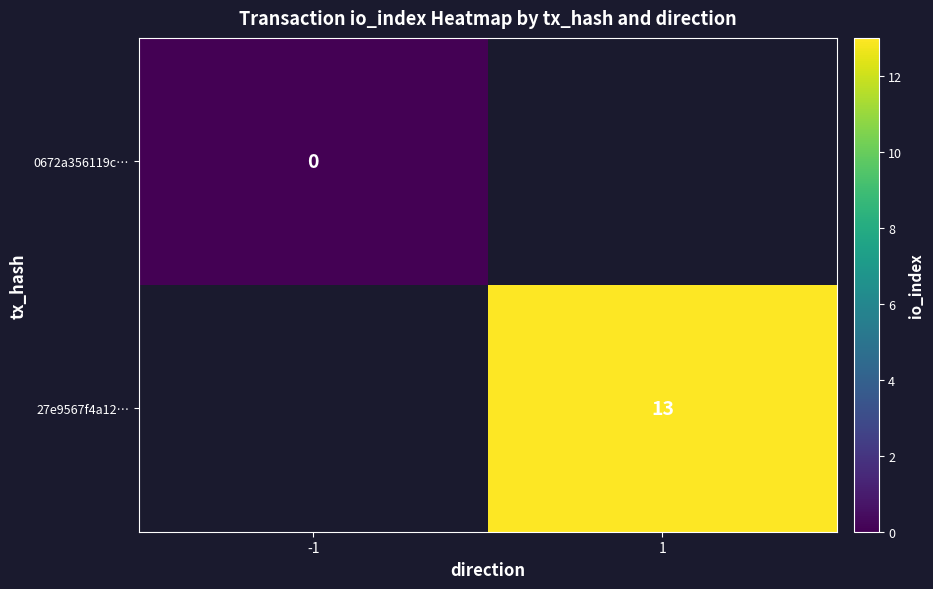

True or false: 27e9567f4a12… has a value of 22 at 1.

False